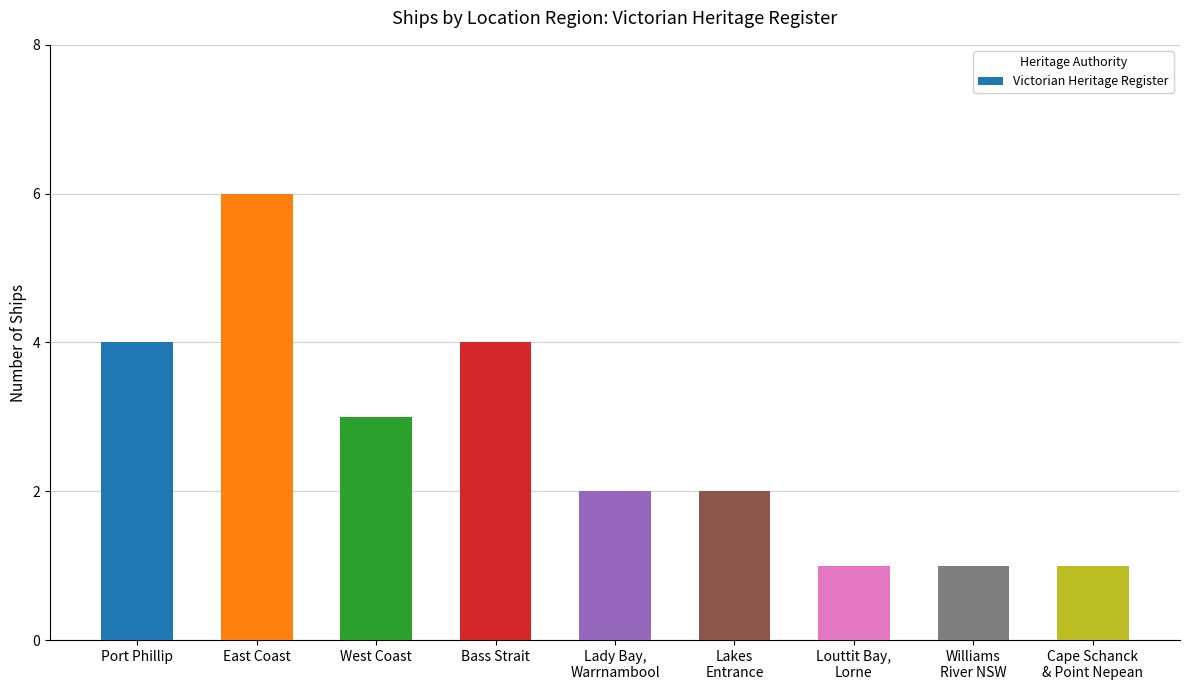

Reading left to right, transcribe all the data shown in this chart.

Port Phillip=4	East Coast=6	West Coast=3	Bass Strait=4	Lady Bay,
Warrnambool=2	Lakes
Entrance=2	Louttit Bay,
Lorne=1	Williams
River NSW=1	Cape Schanck
& Point Nepean=1